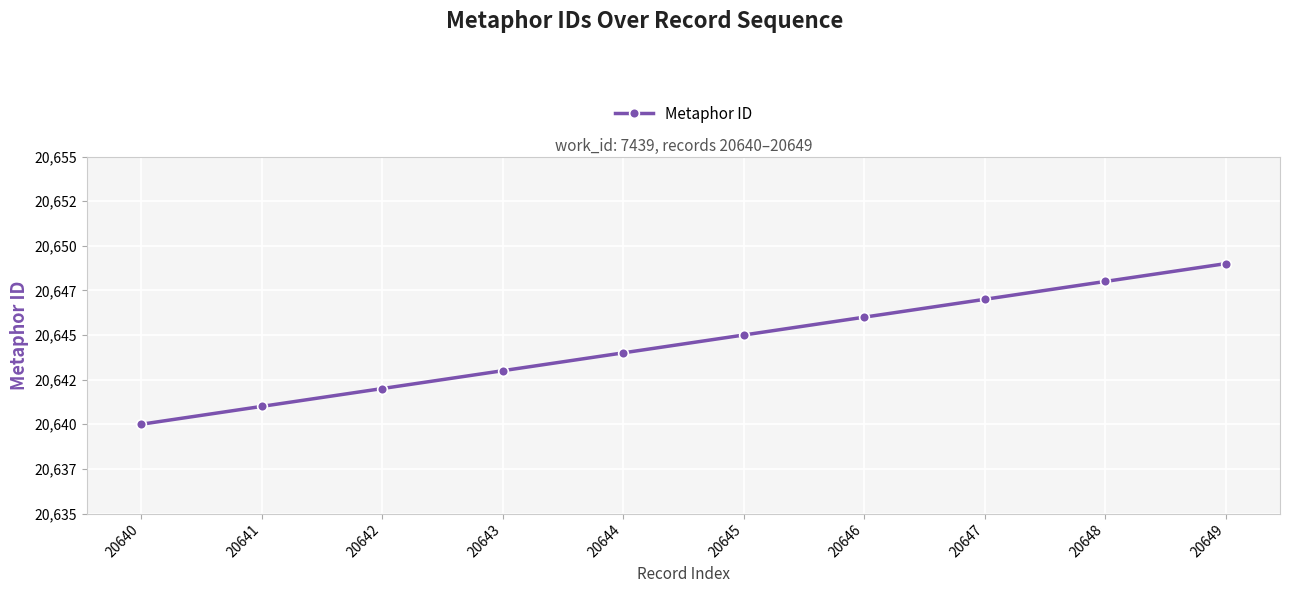

Reading left to right, extract all data points from this chart.

20640=20640	20641=20641	20642=20642	20643=20643	20644=20644	20645=20645	20646=20646	20647=20647	20648=20648	20649=20649